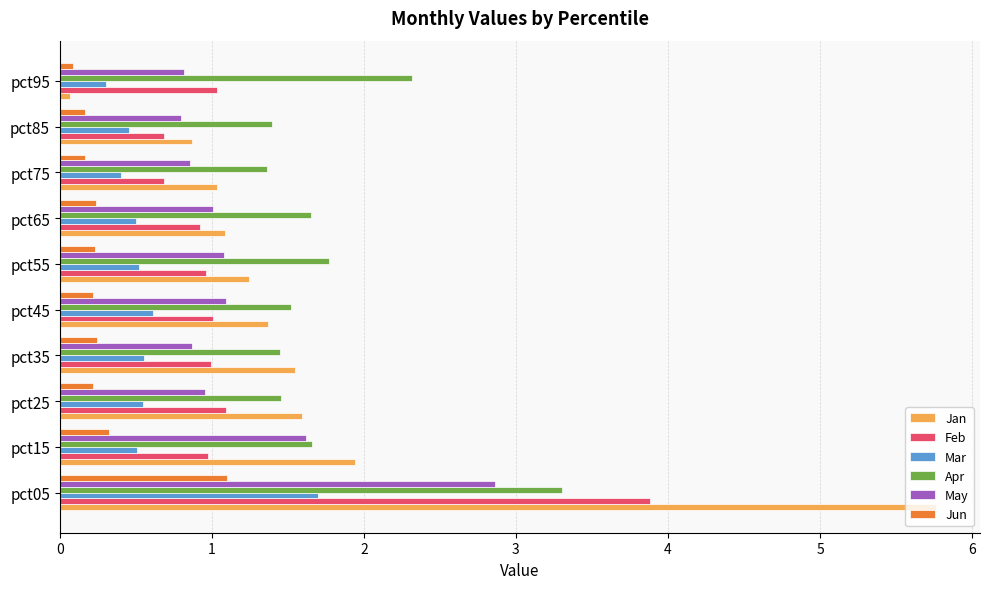

At which category is the sum across all series the highest?

pct05